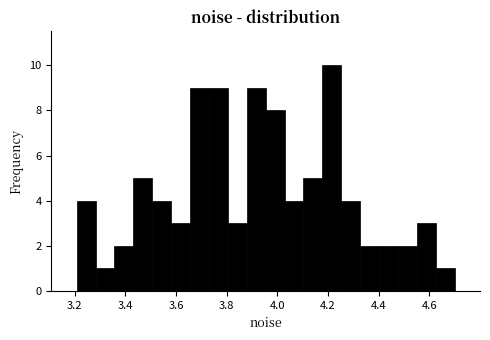

Around what value on the x-axis is the tallest bar? Give the approximate position of its centre, as read against the axis.

4.22